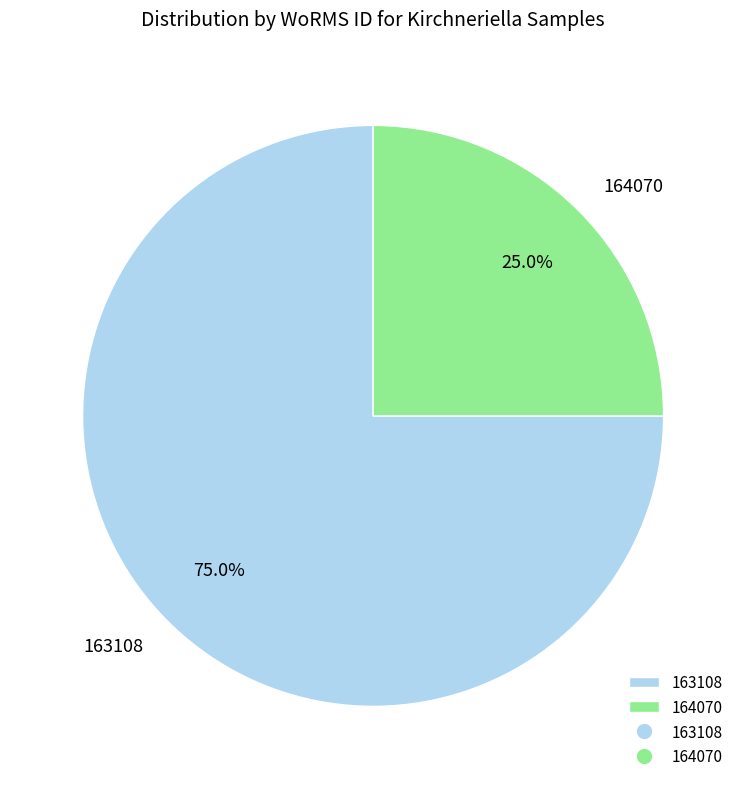

Which slice represents more than half of the pie?

163108